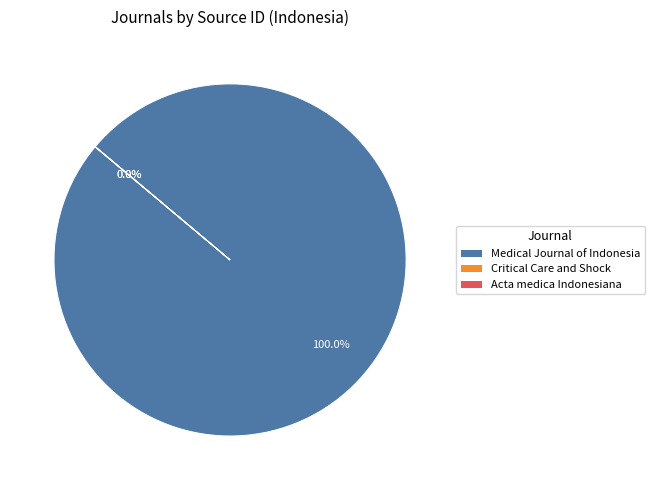

How many slices are in this pie chart?

3